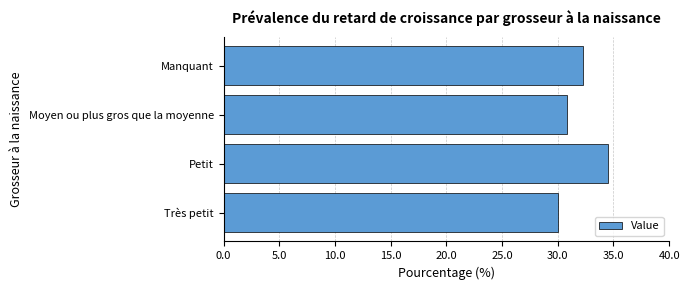

Reading bottom to top, list all the values displayed in this chart.

30.0	34.5	30.8	32.3